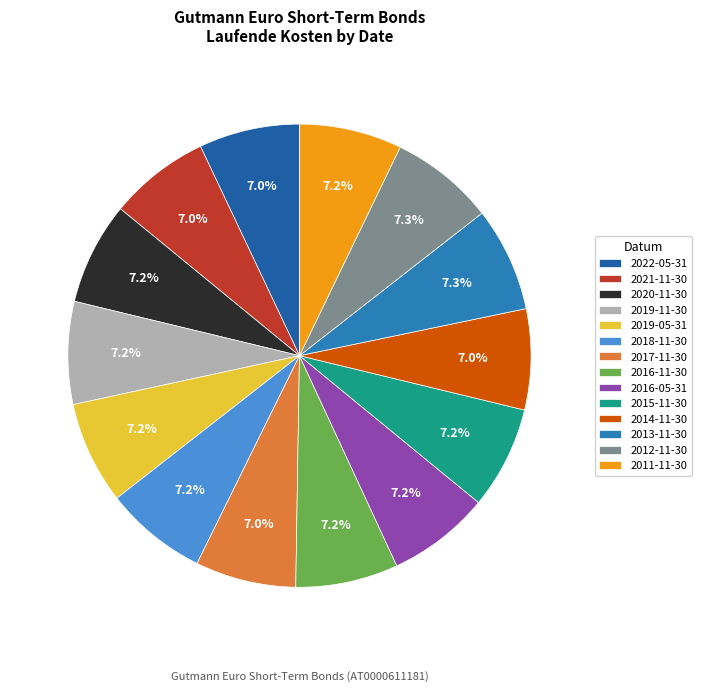

How many segments does this pie chart have?

14